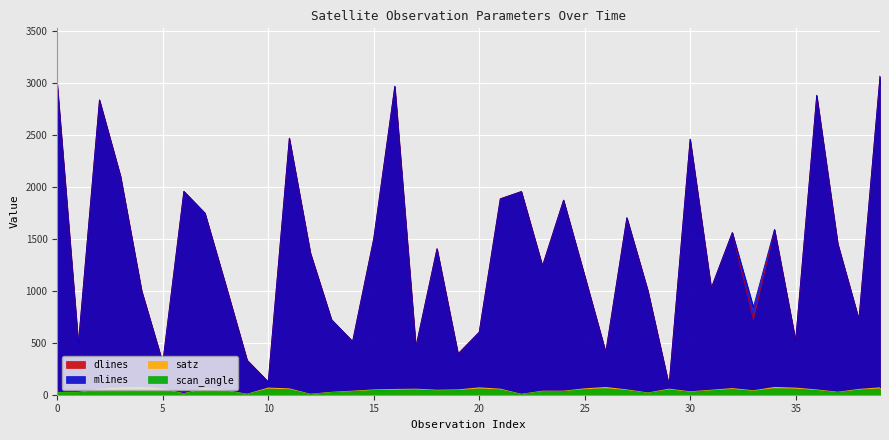

Does the chart display data point markers on the line(s)?

No